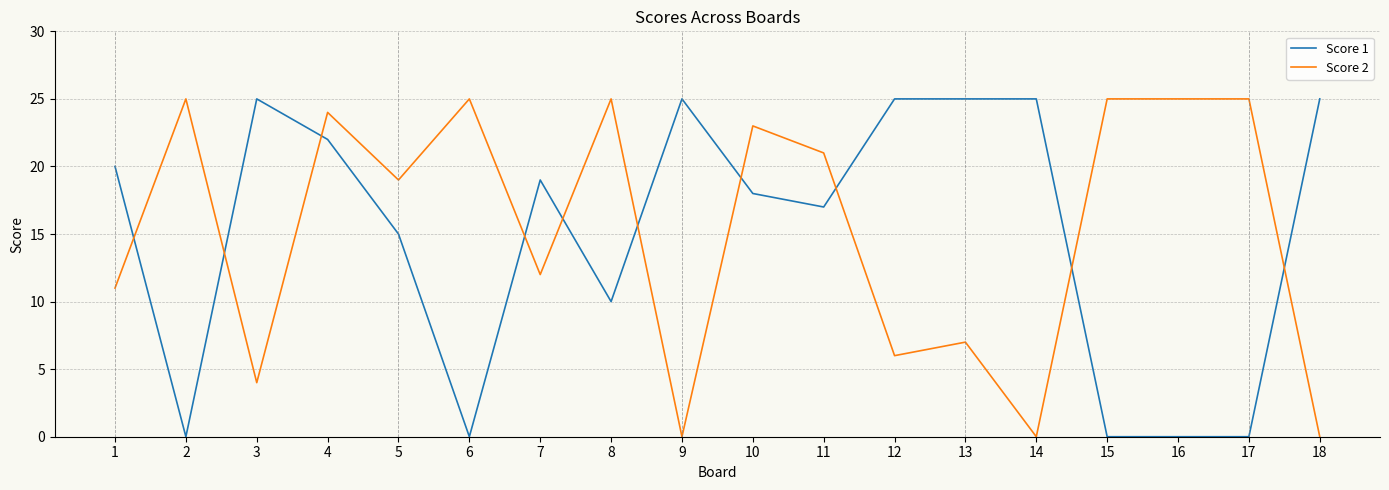

What value does the Score 2 series have at 1?

11